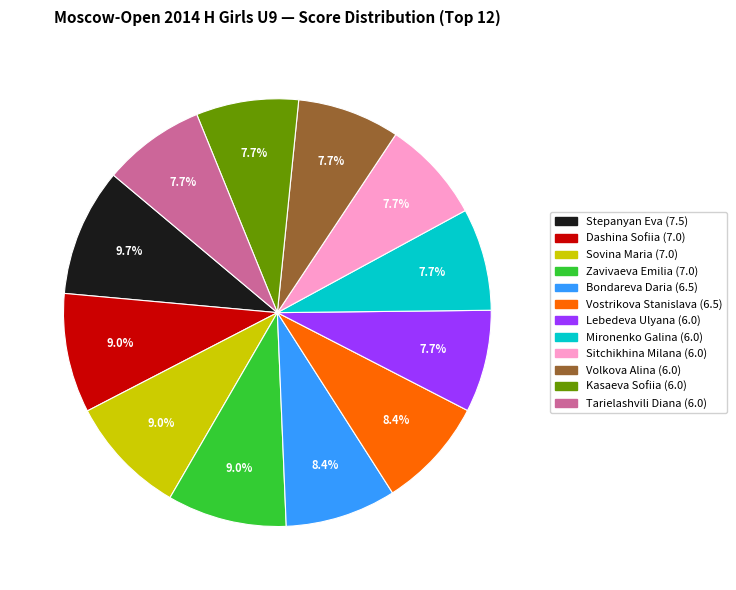

Count the number of slices in the pie.

12